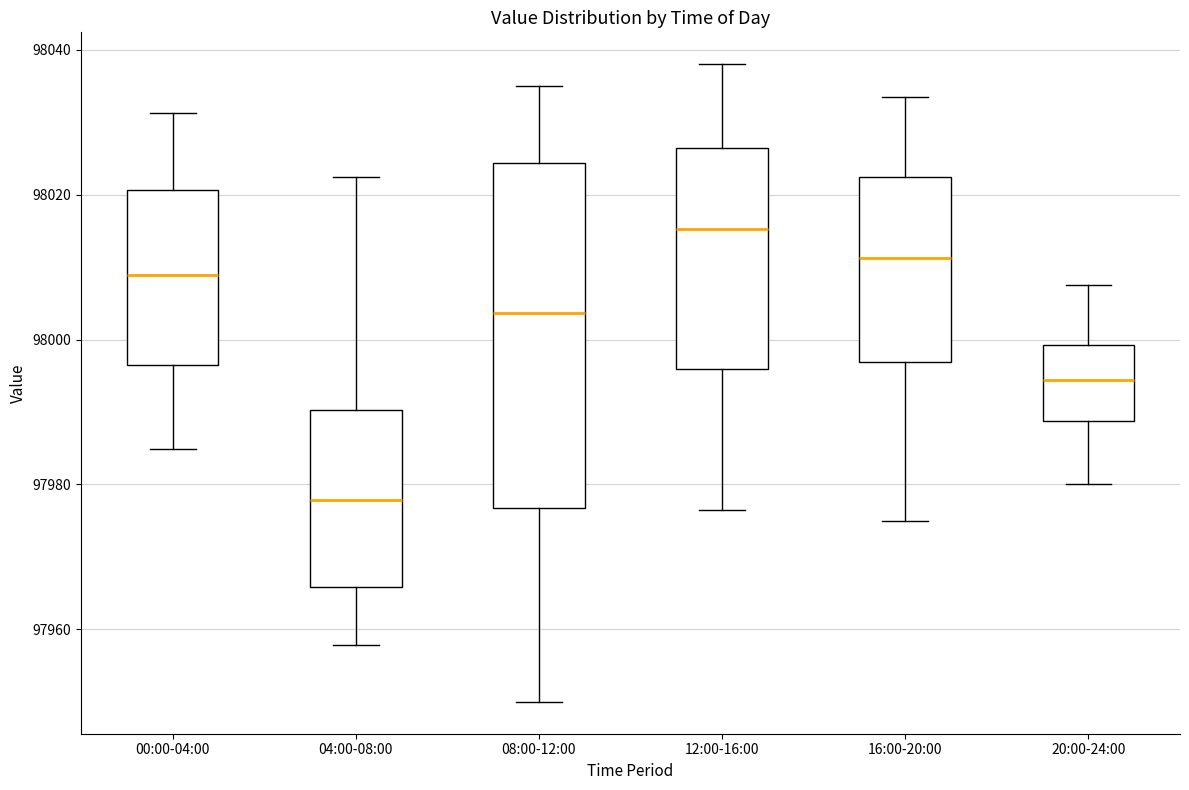

Reading left to right, transcribe this box plot: for each box, give where its median line is, the range the box spans, and where its two whiskers end, as read against the y-axis. The values are not printed on the chart, so give them approximately, as read against the axis.

00:00-04:00: median 98008, box 97996 to 98020, whiskers 97984 to 98032
04:00-08:00: median 97978, box 97966 to 97990, whiskers 97958 to 98022
08:00-12:00: median 98004, box 97976 to 98024, whiskers 97950 to 98036
12:00-16:00: median 98016, box 97996 to 98026, whiskers 97976 to 98038
16:00-20:00: median 98012, box 97996 to 98022, whiskers 97976 to 98034
20:00-24:00: median 97994, box 97988 to 98000, whiskers 97980 to 98008